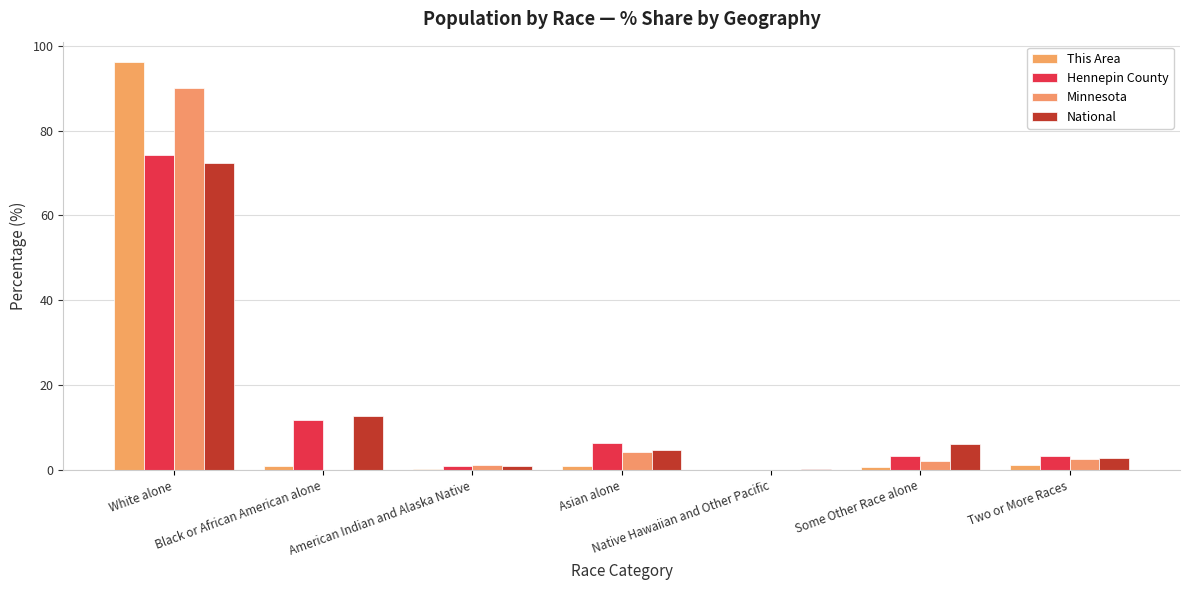

List the labels in order of This Area value, largest first.

White alone, Two or More Races, Asian alone, Black or African American alone, Some Other Race alone, American Indian and Alaska Native, Native Hawaiian and Other Pacific